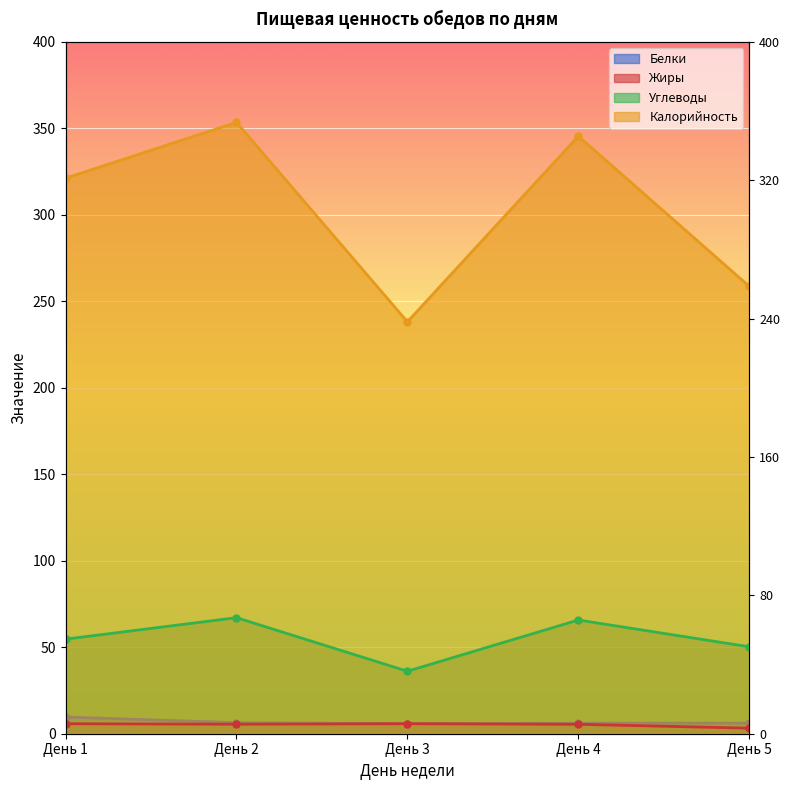

What is the highest value of the Белки series?

9.6